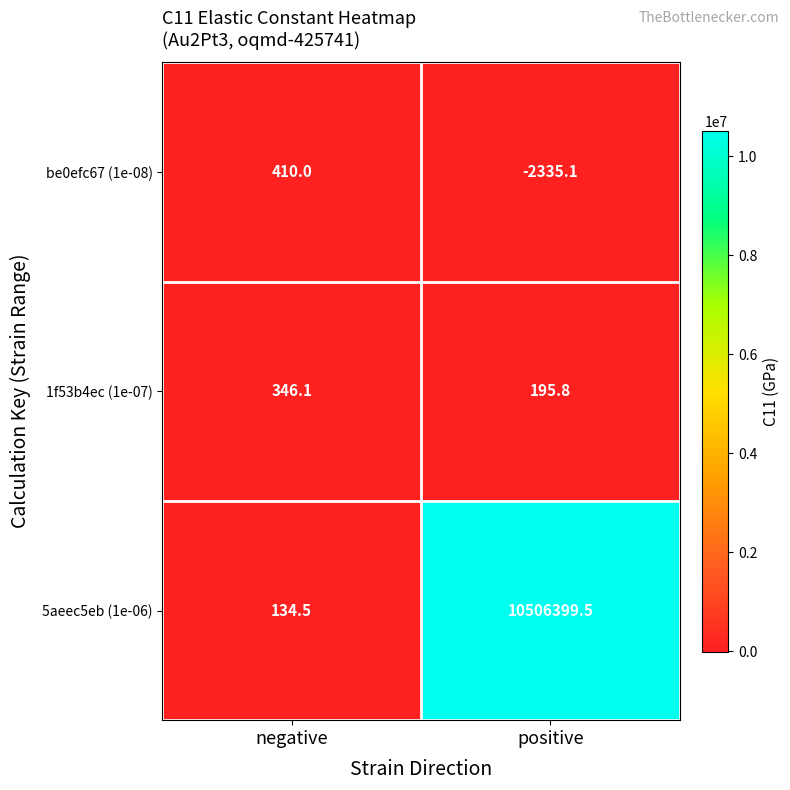

Which series changed the most between negative and positive?

5aeec5eb (1e-06)